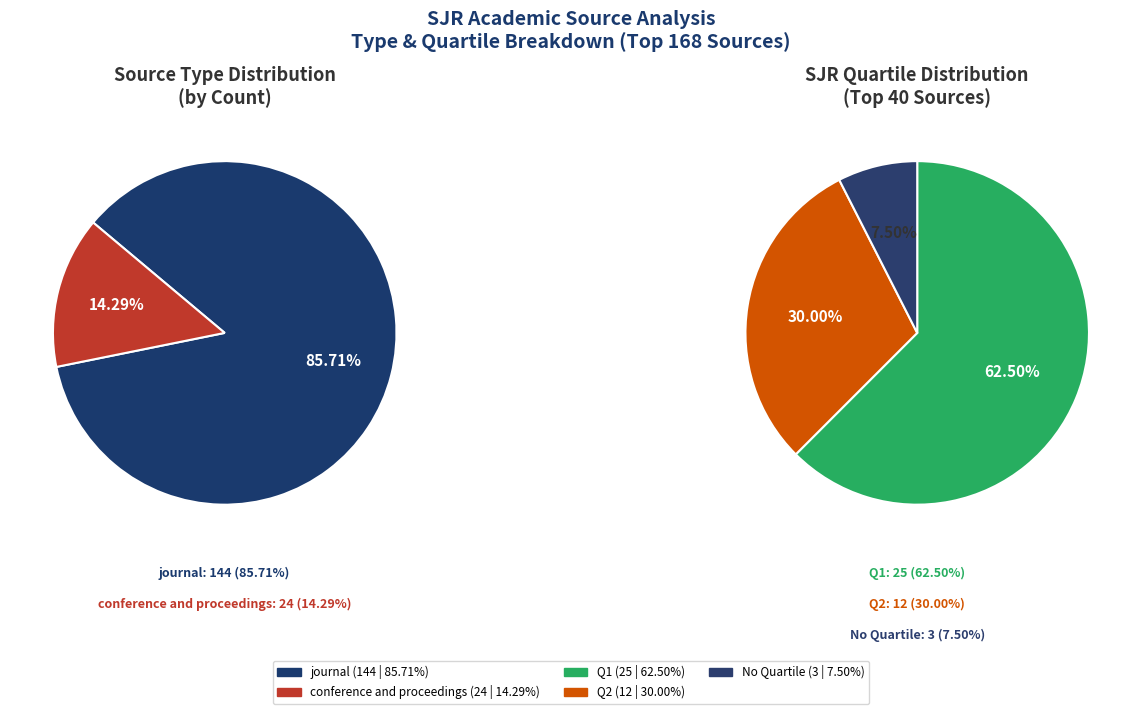

The journal slice represents 79% of the pie. True or false?

False